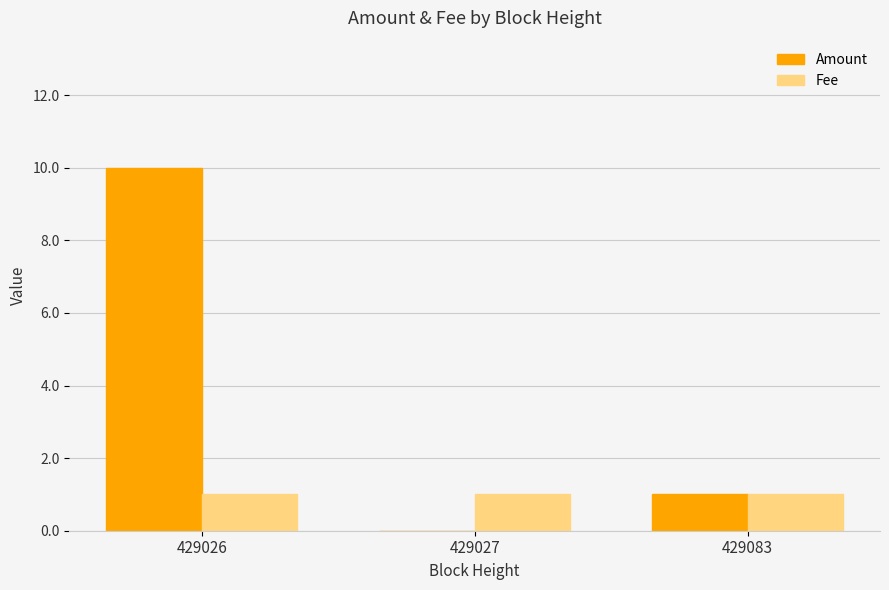

What is the total value across all series at 429027?

1